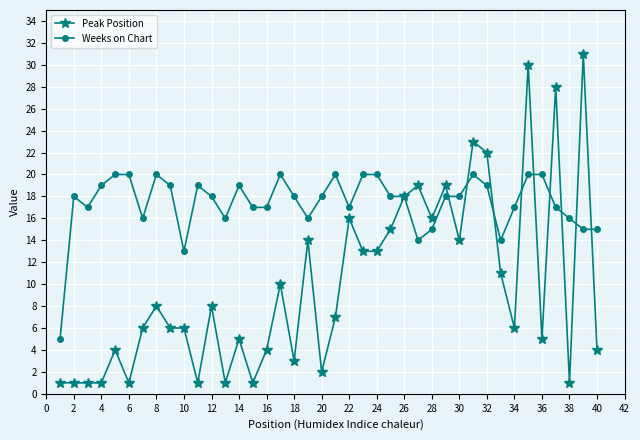

Does the chart have visible grid lines?

Yes